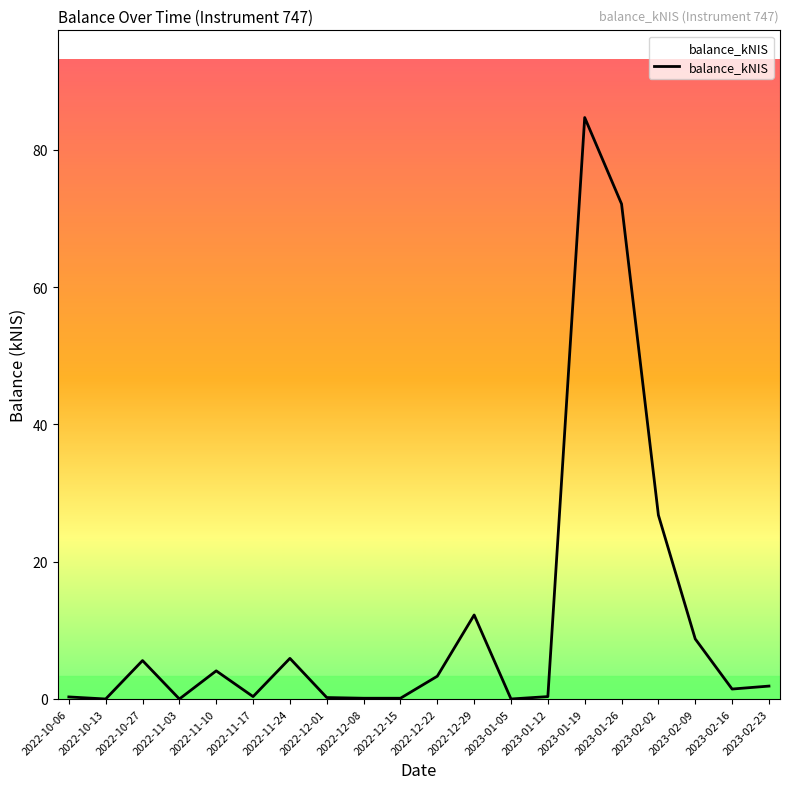

At which category does the data reach its first local peak?

2022-10-27